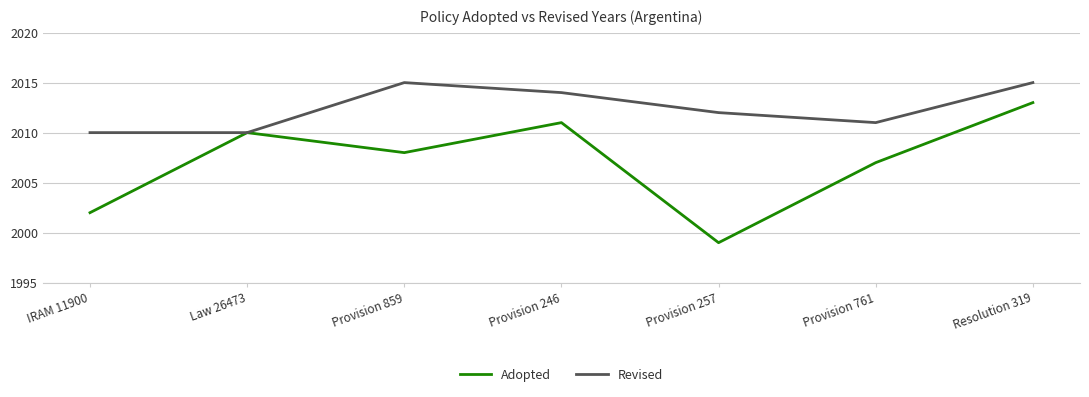

At which category does Revised reach its first local peak?

Provision 859